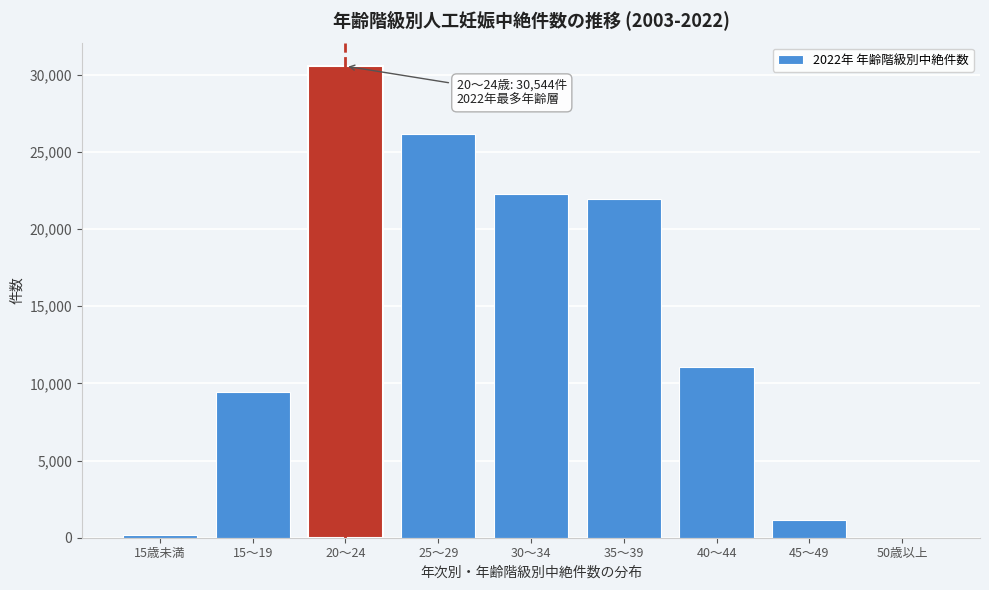

Reading left to right, extract all data points from this chart.

15歳未満=147	15～19=9442	20～24=30544	25～29=26153	30～34=22287	35～39=21947	40～44=11079	45～49=1127	50歳以上=8